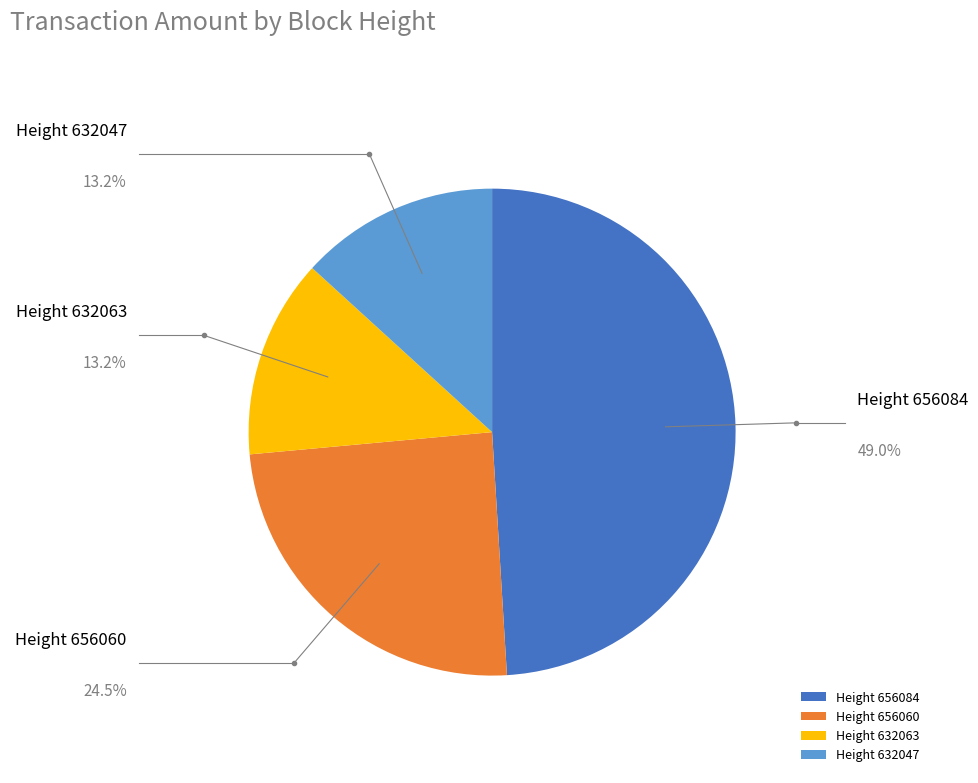

Is there a majority slice in this chart?

No